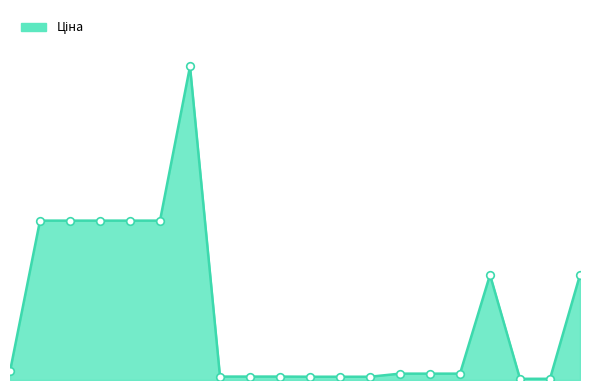

Is this an area chart (filled region under the line)?

Yes